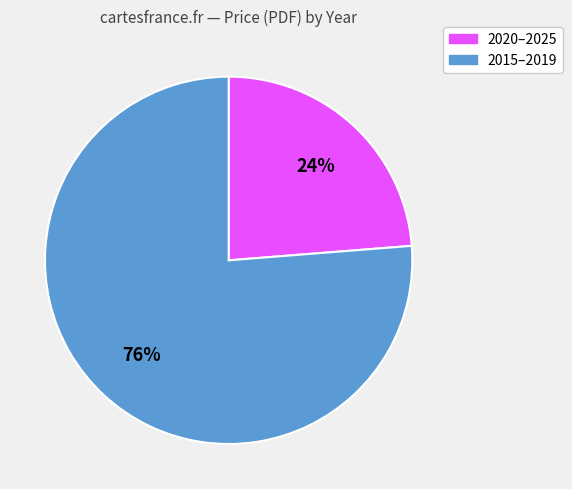

To the nearest percent, what is the average slice percentage?

50%